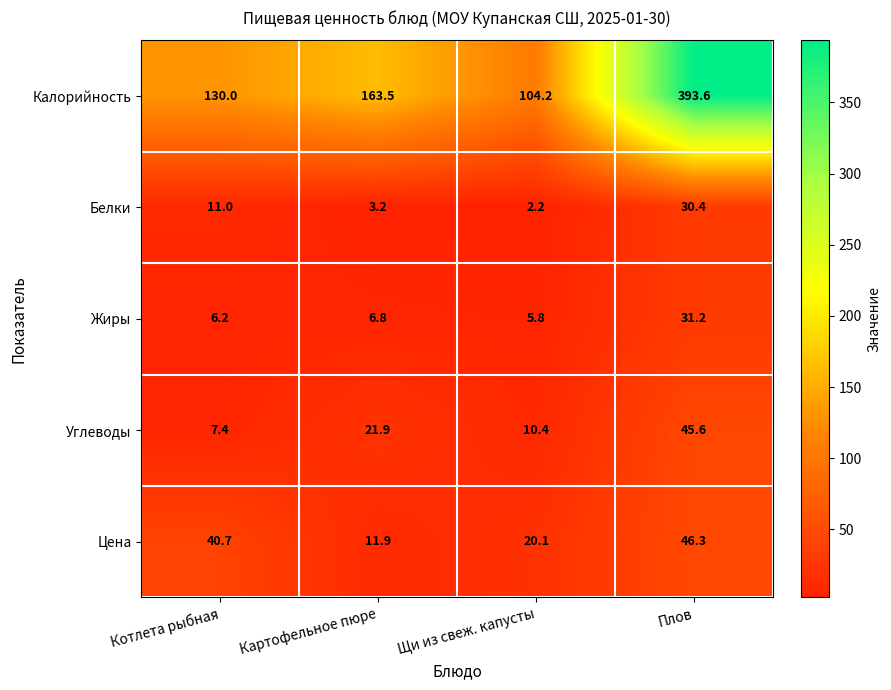

At how many categories does at least one series exceed 223?

1